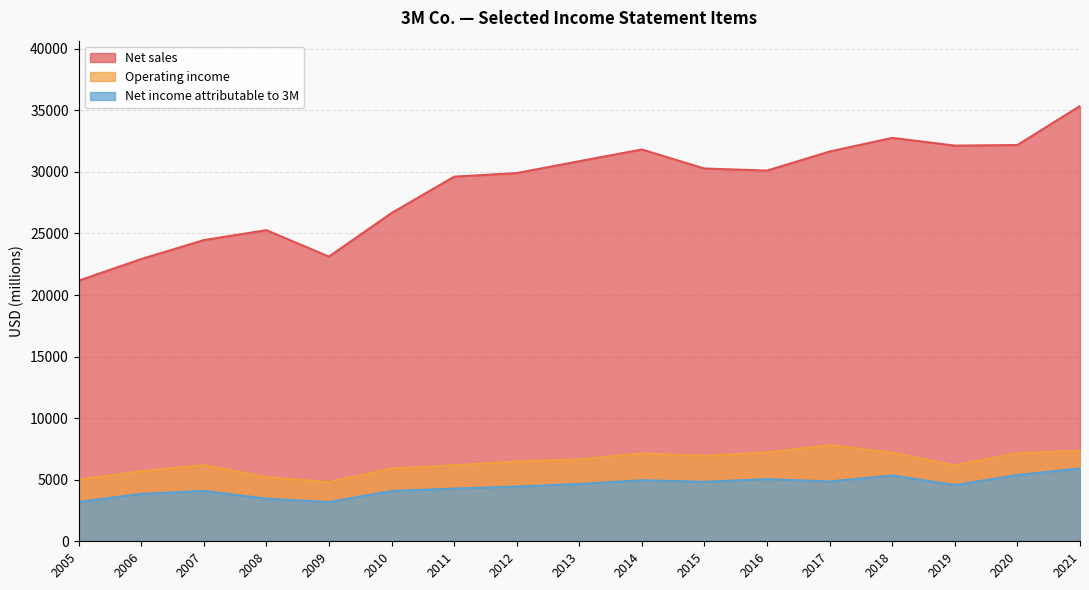

Is the value of Net sales at 2005 greater than the value of Net income attributable to 3M at 2005?

Yes